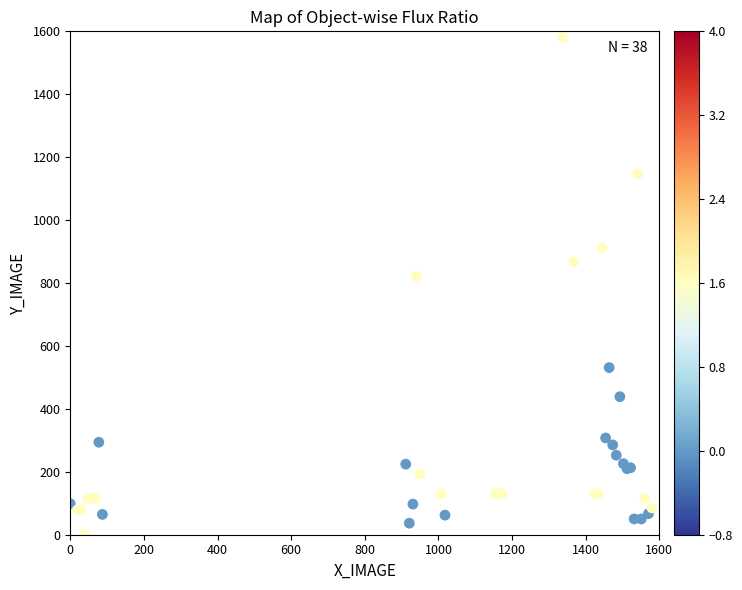

What Y value in the scatter plot is closest to 790?

820.8